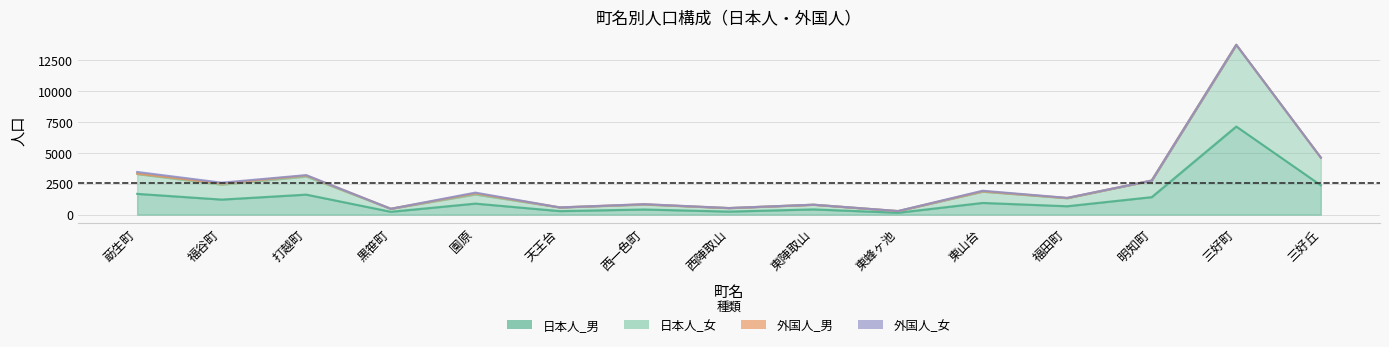

At which category does 日本人_男 reach its first local peak?

打越町